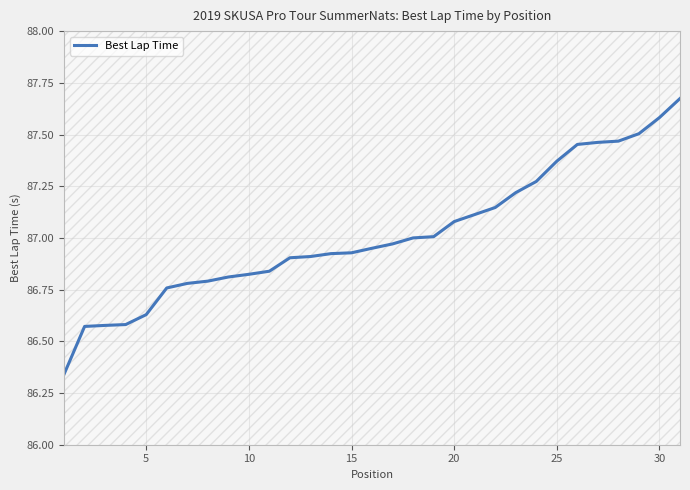

What is the average value?

87.0